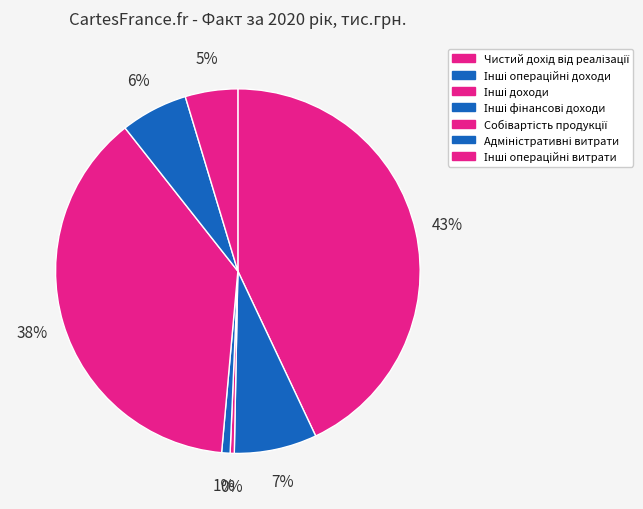

What is the ratio of the value at Інші операційні витрати to the value at Чистий дохід від реалізації?

0.1